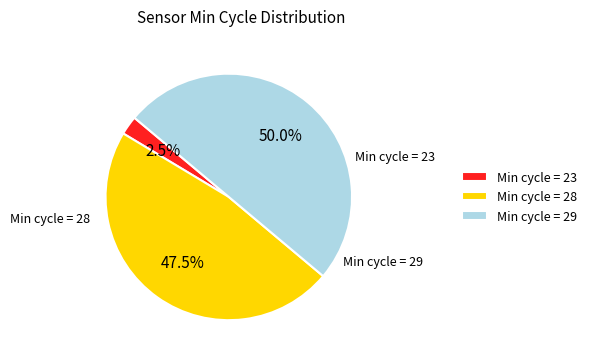

Count the number of slices in the pie.

3